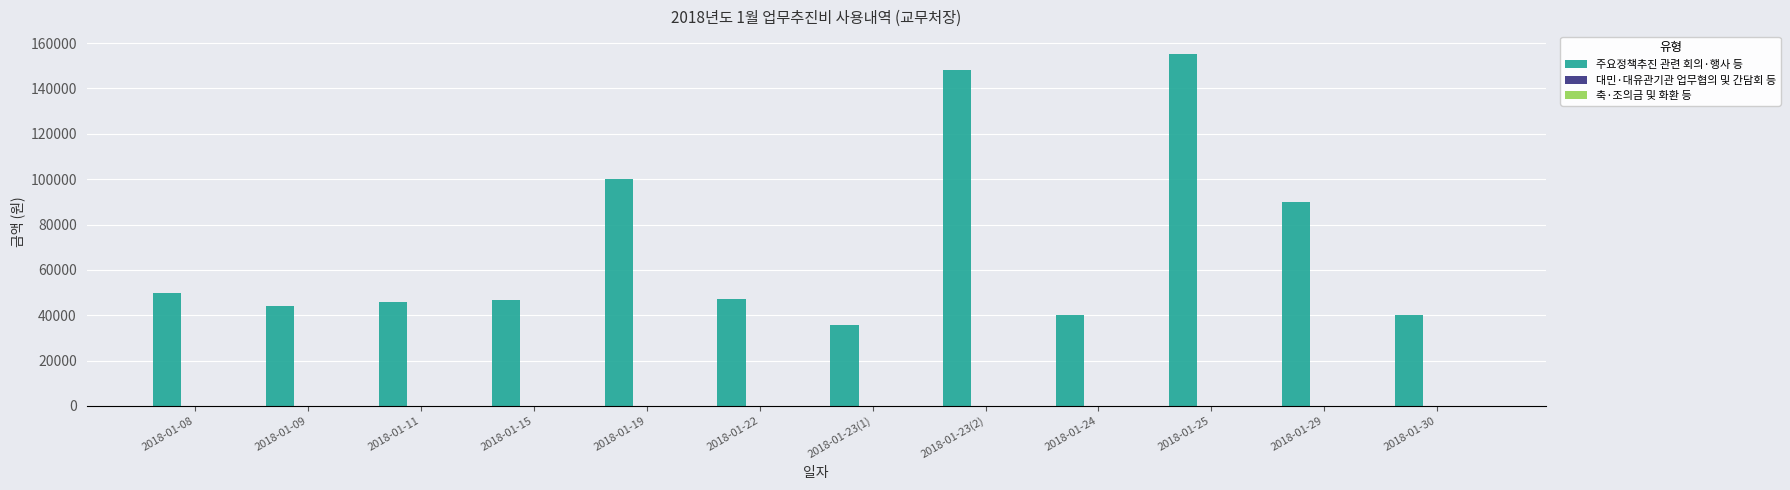

The value at 2018-01-29 is 32101. True or false?

False